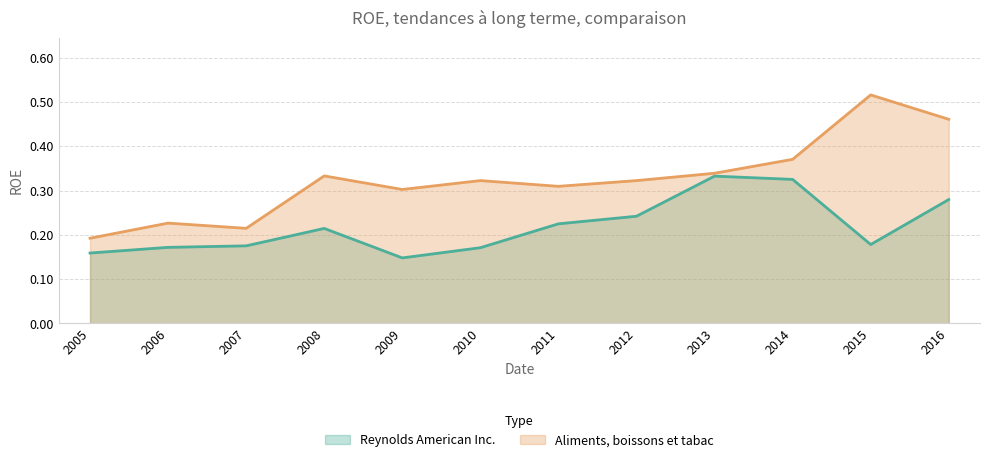

At which category is the sum across all series the highest?

2016